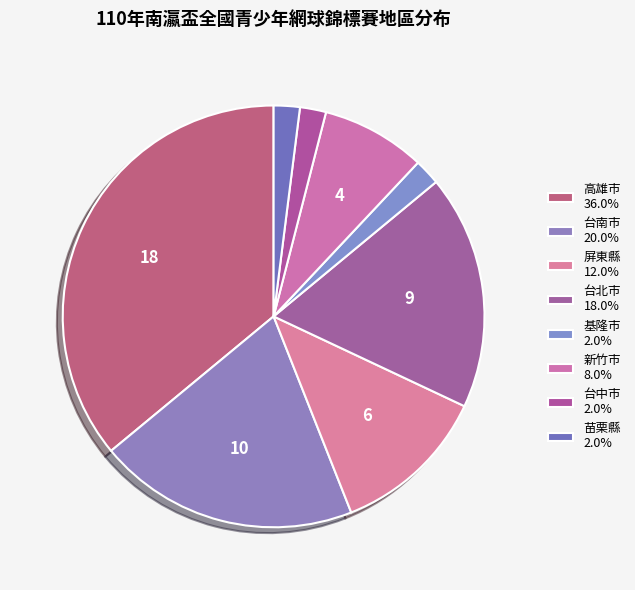

The 新竹市 slice represents 8% of the pie. True or false?

True